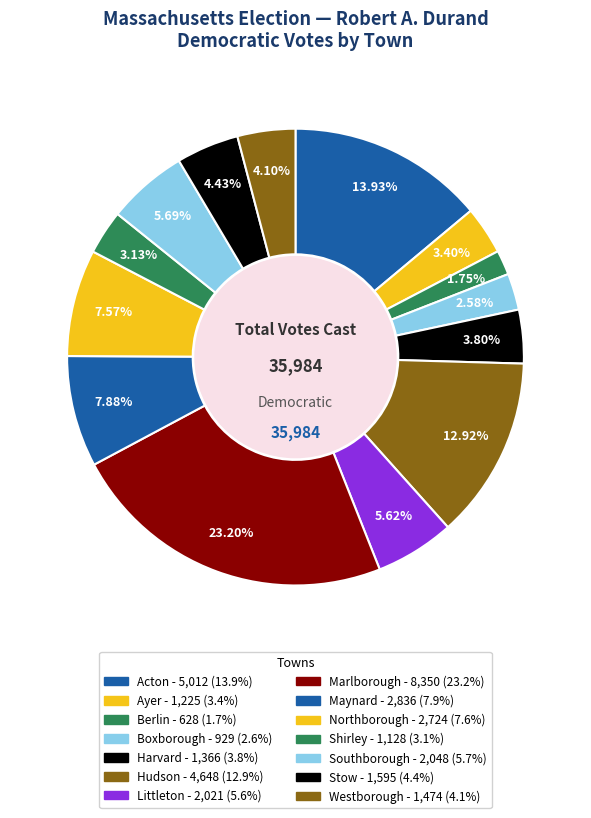

To the nearest percent, what is the difference between the largest and smallest slice percentages?

21%